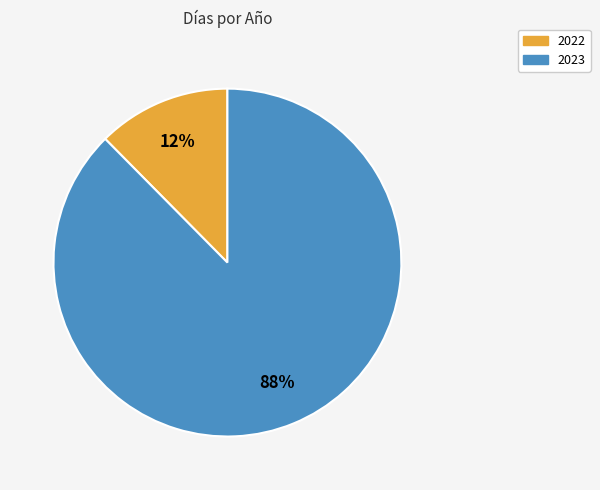

Do 2023 and 2022 together represent more than half of the pie?

Yes